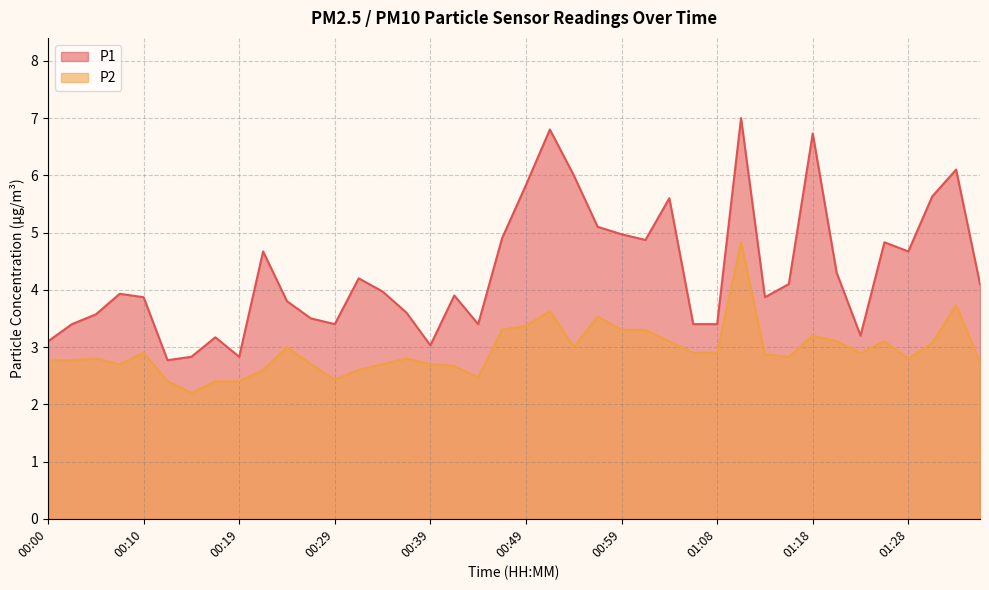

What position from the left is 01:31?

38